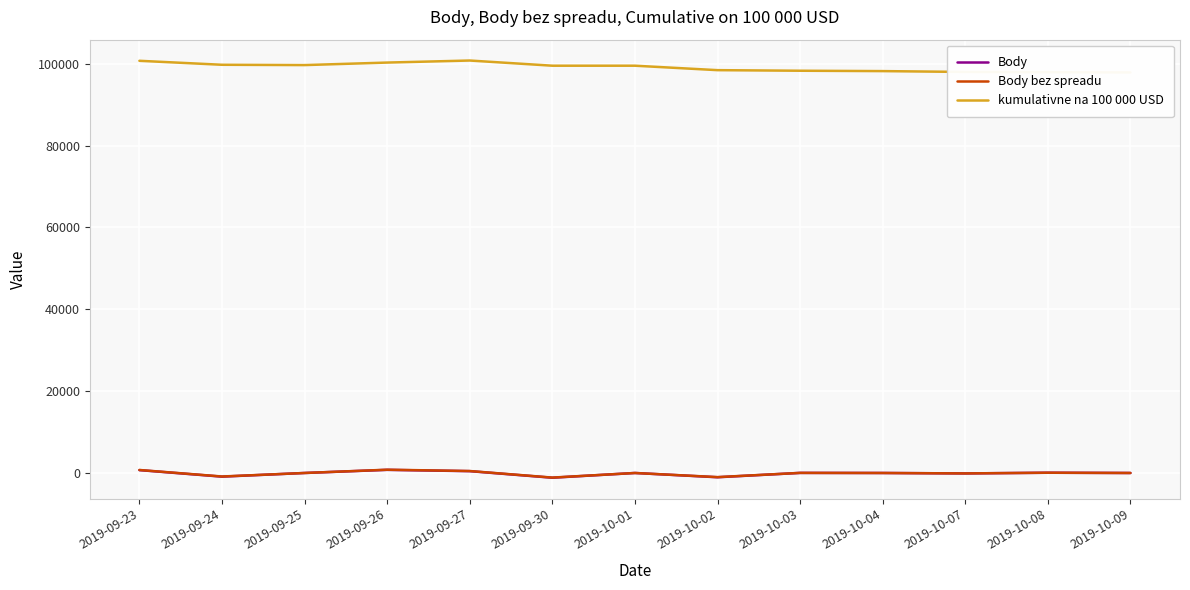

True or false: Body has a value of 92.5 at 2019-10-08.

False